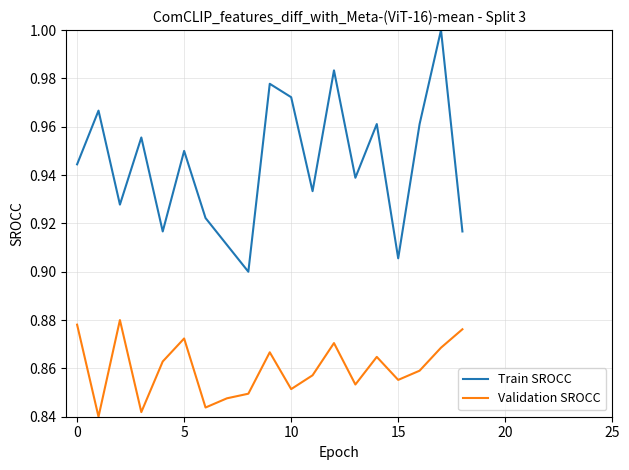

Rank the series by their maximum value, from lowest to highest.

Validation SROCC, Train SROCC